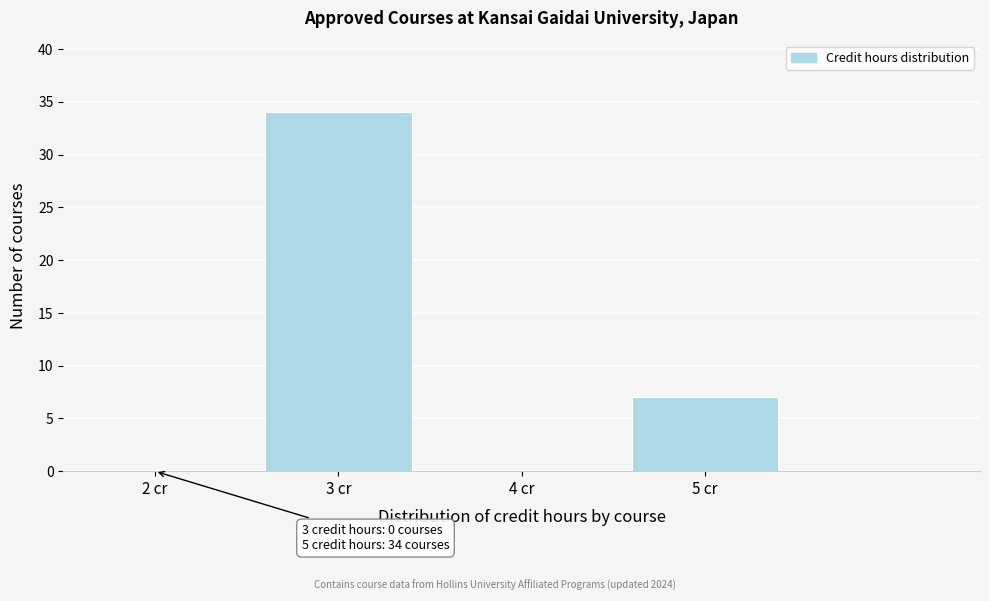

Which range on the x-axis has the tallest bar?

2.5 to 3.5